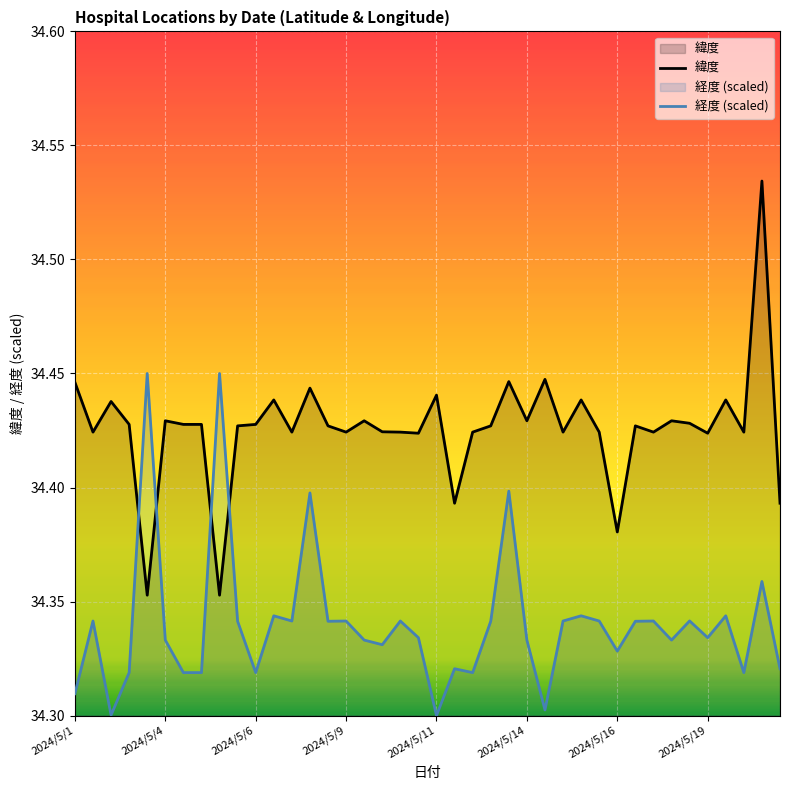

List the series in order of their peak value, highest first.

緯度, 経度 (scaled)